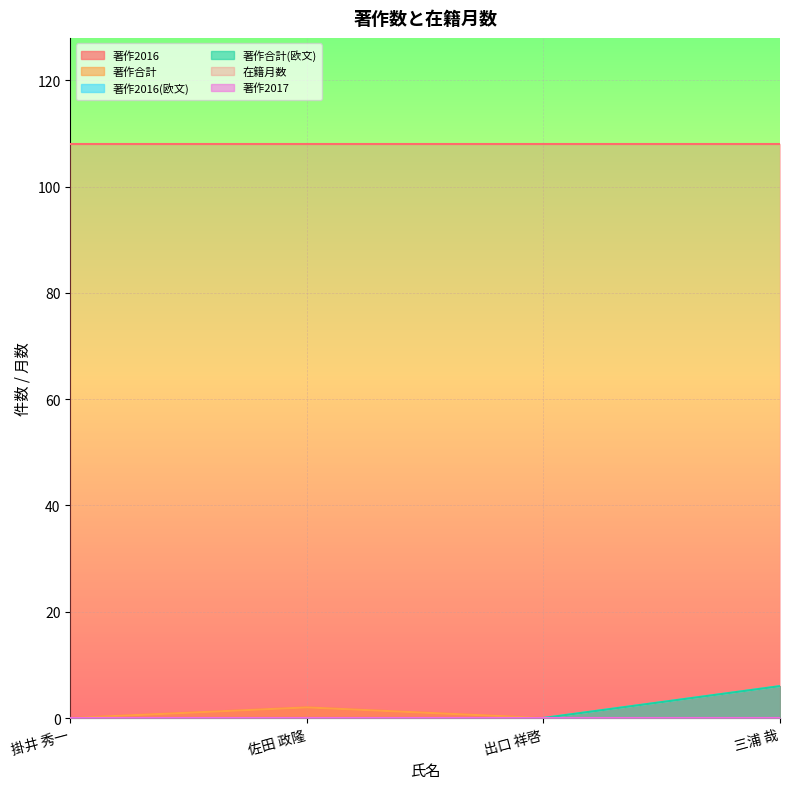

True or false: 著作2016(欧文) and 著作2016 intersect in this chart.

False